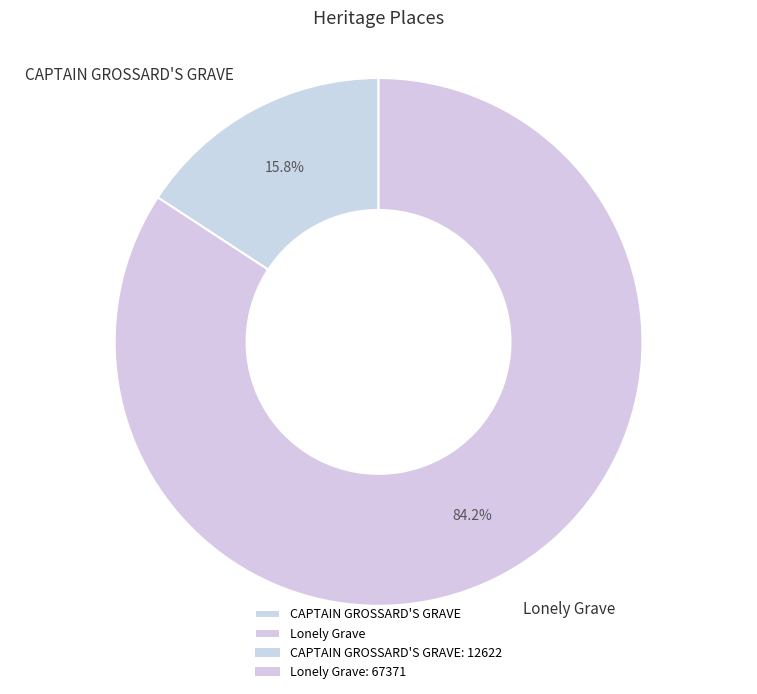

Count the number of slices in the pie.

2